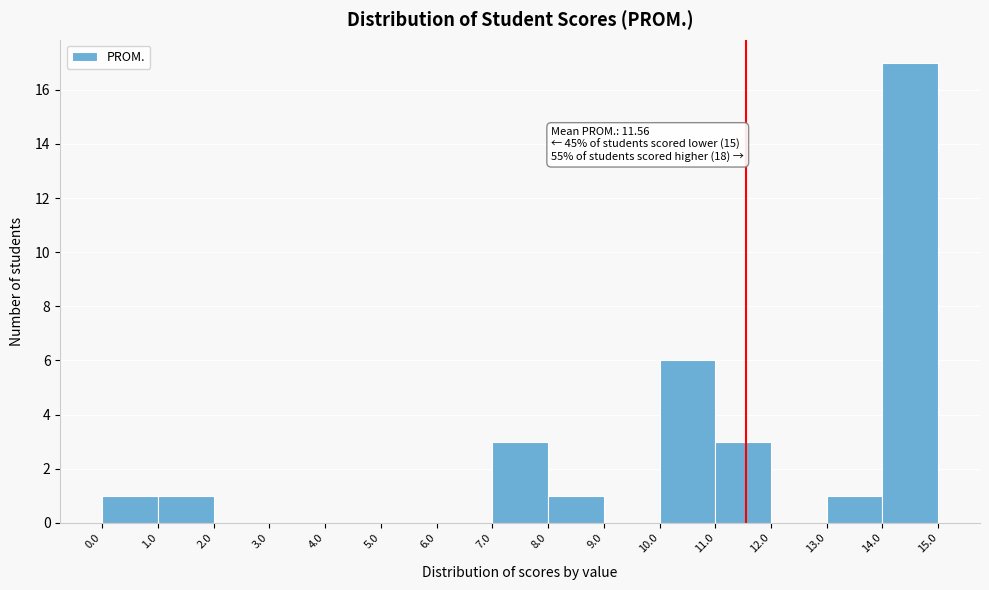

Over which range of the x-axis is the bar tallest?

14.0 to 15.0